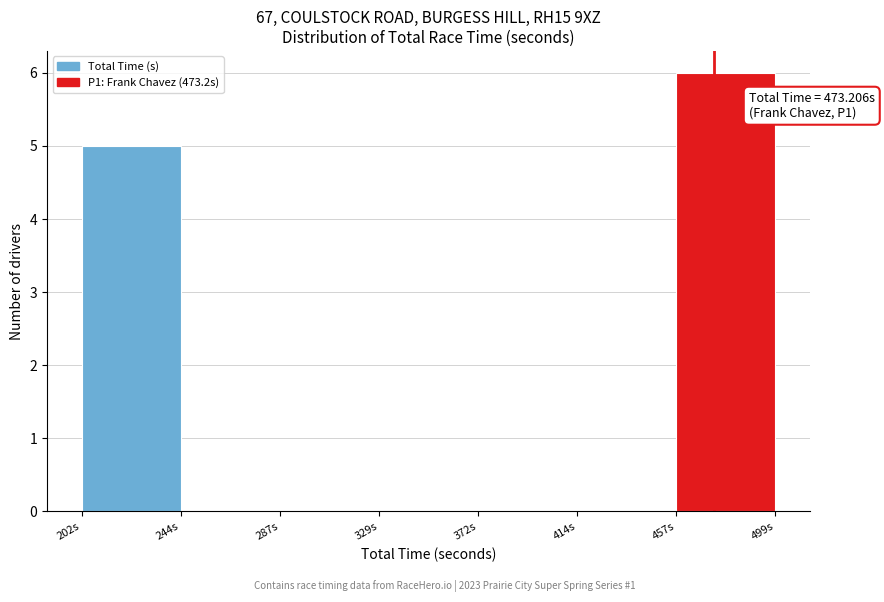

Which range on the x-axis has the tallest bar?

455 to 500